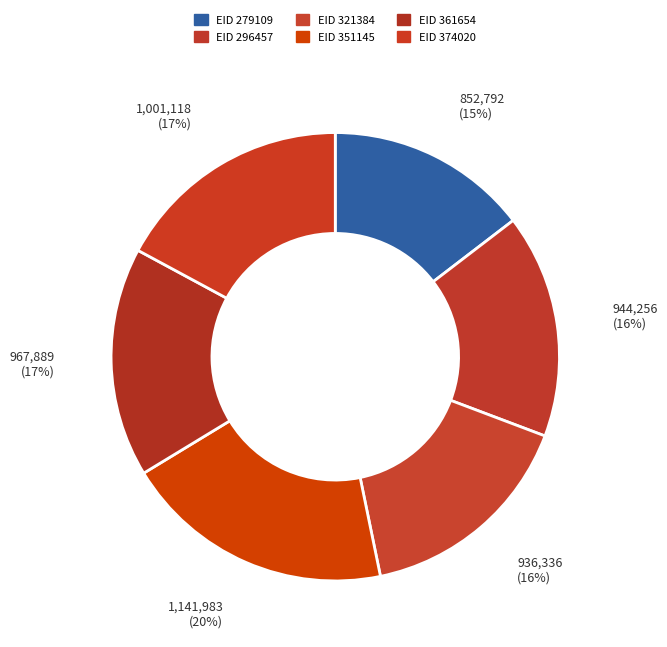

How many slices are in this pie chart?

6